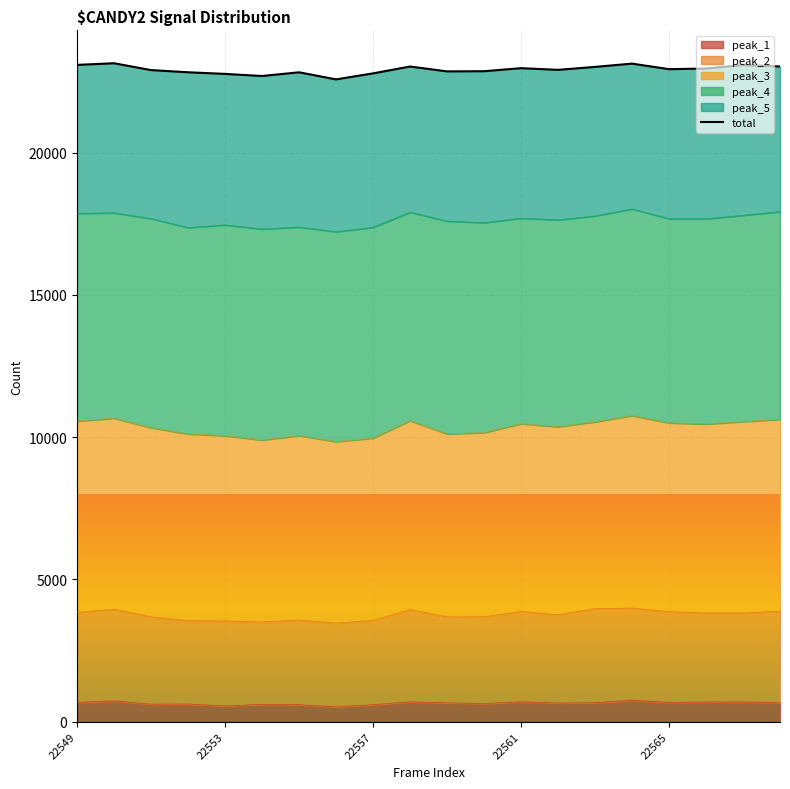

How many points are lower than both their immediate neighbors (excluding endpoints)?

5